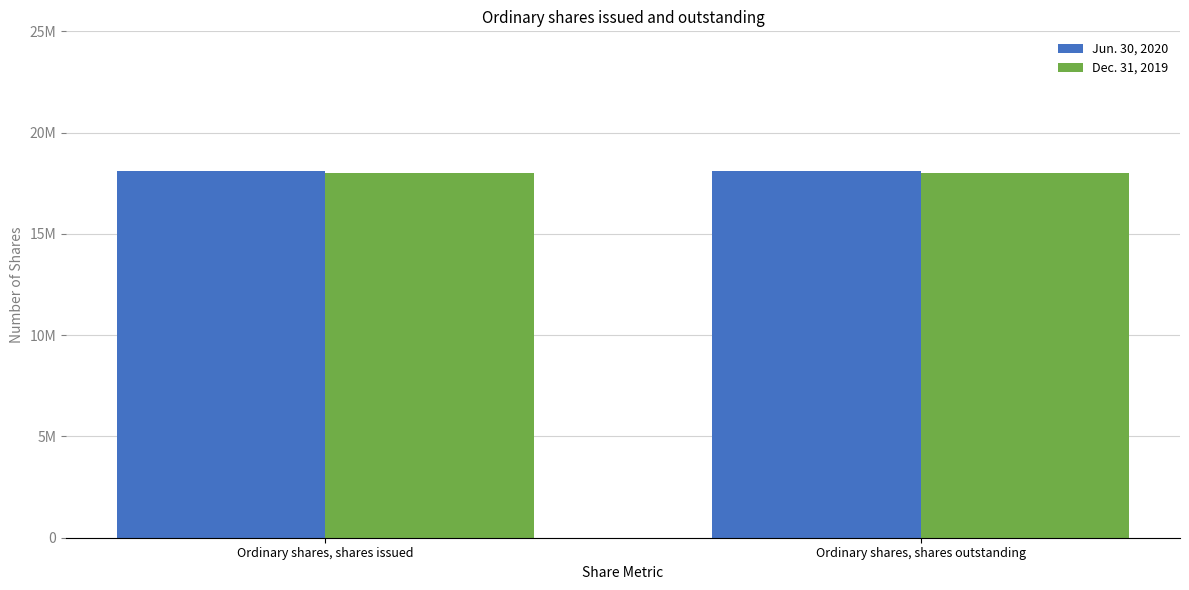

What is the value of the Jun. 30, 2020 bar at the 1st from the left?

18091657